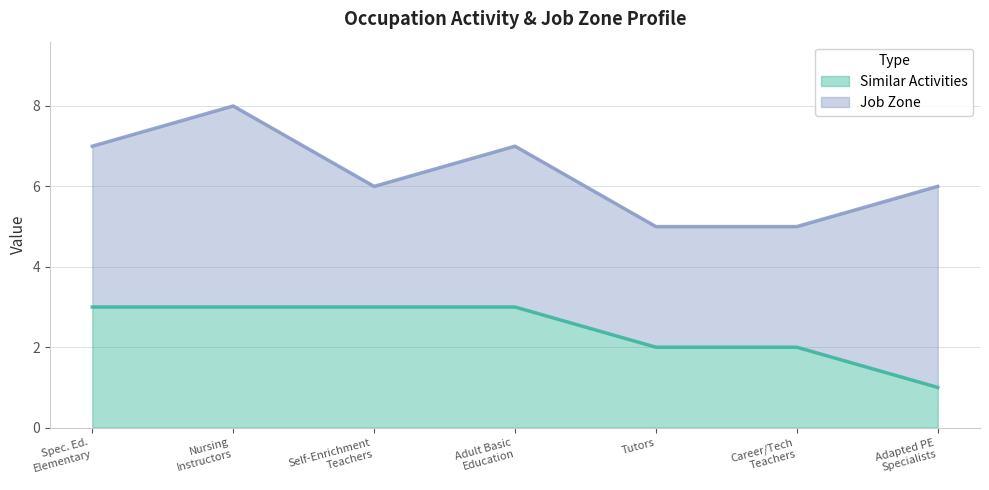

Reading left to right, extract all data points from this chart.

3	3	3	3	2	2	1